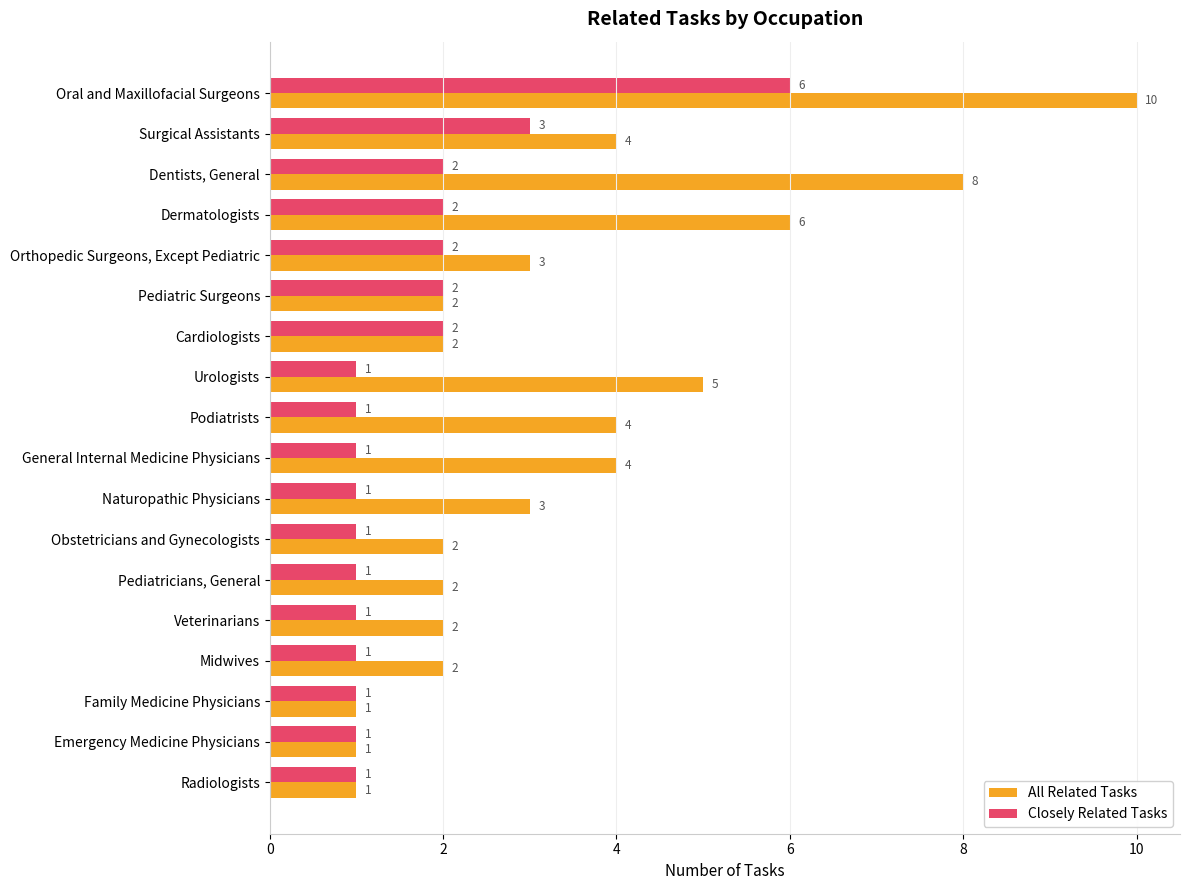

At which label is All Related Tasks closest to 5?

Urologists